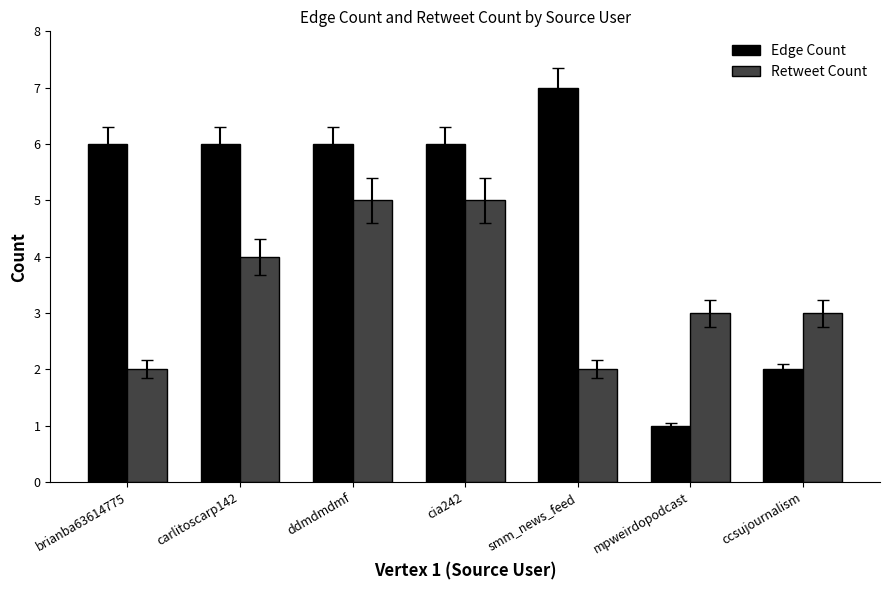

What is the total value across all series at cia242?

11